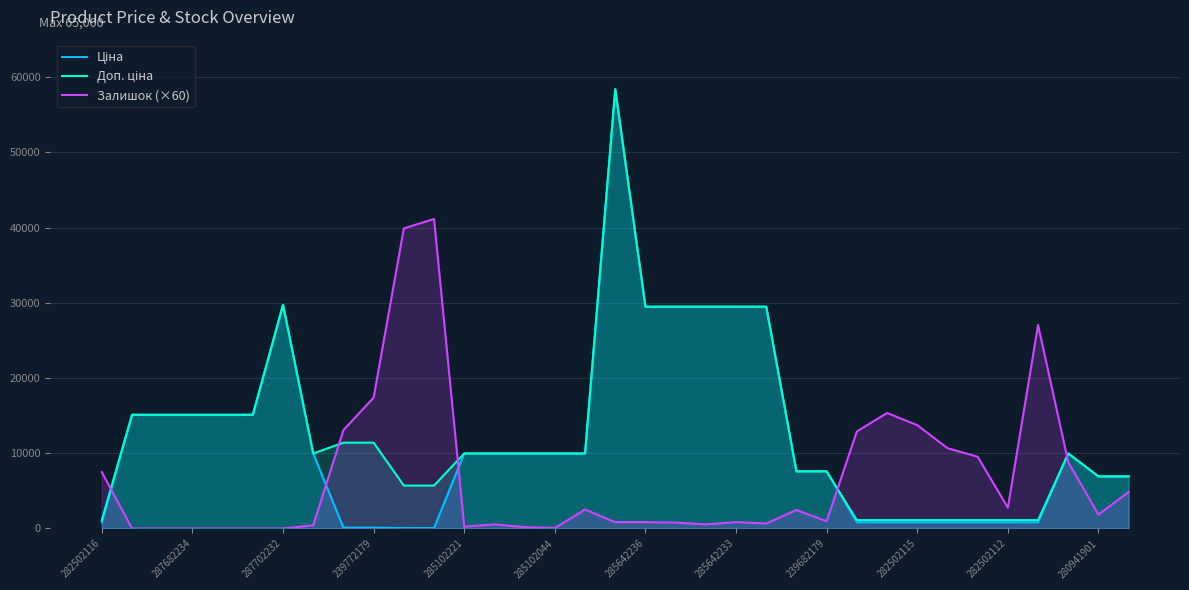

How many intersections are there between Ціна and Залишок (×60)?

5